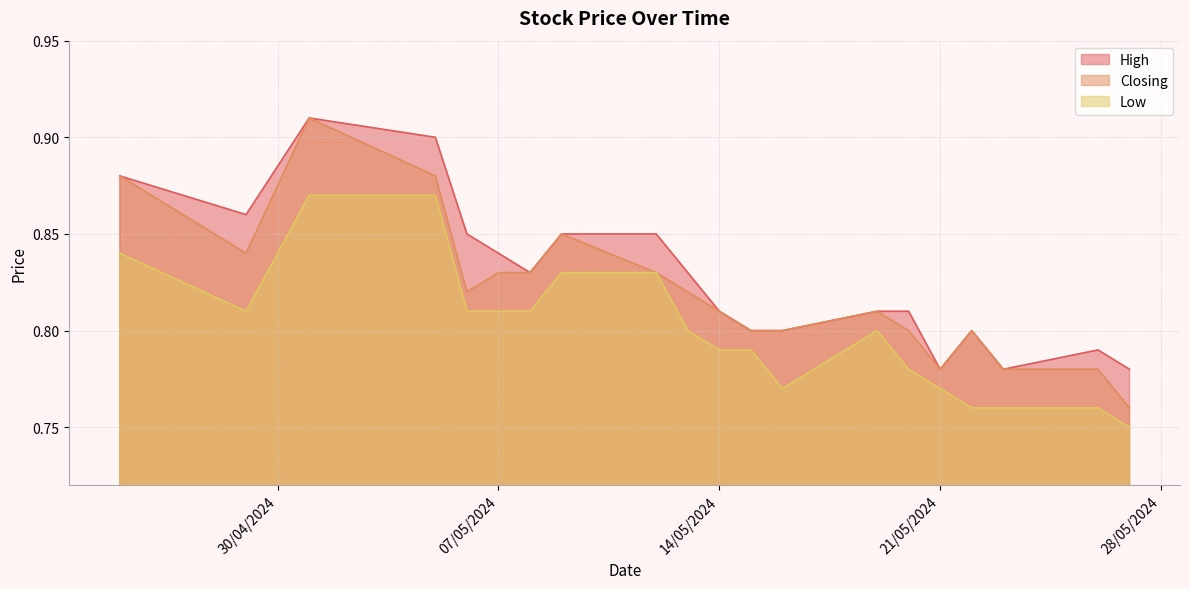

Does the chart display data point markers on the line(s)?

No